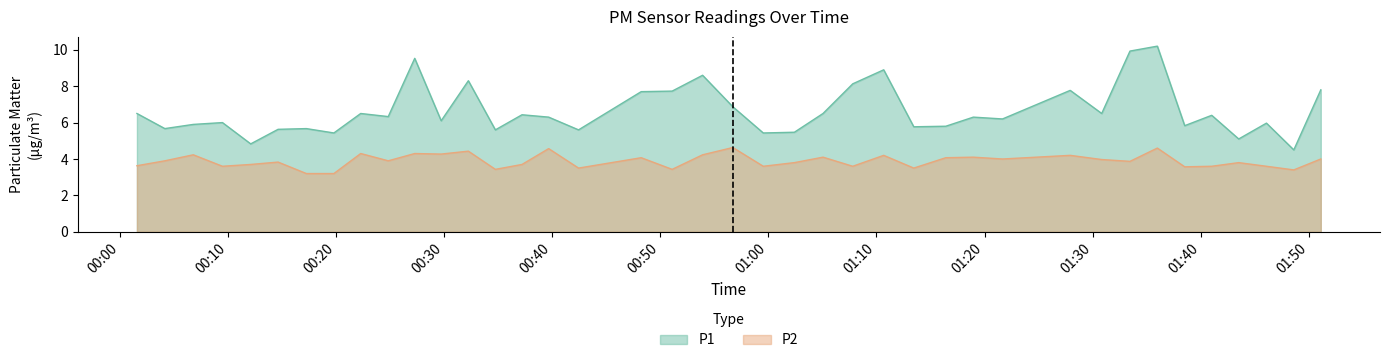

Which series has the widest spread of values?

P1